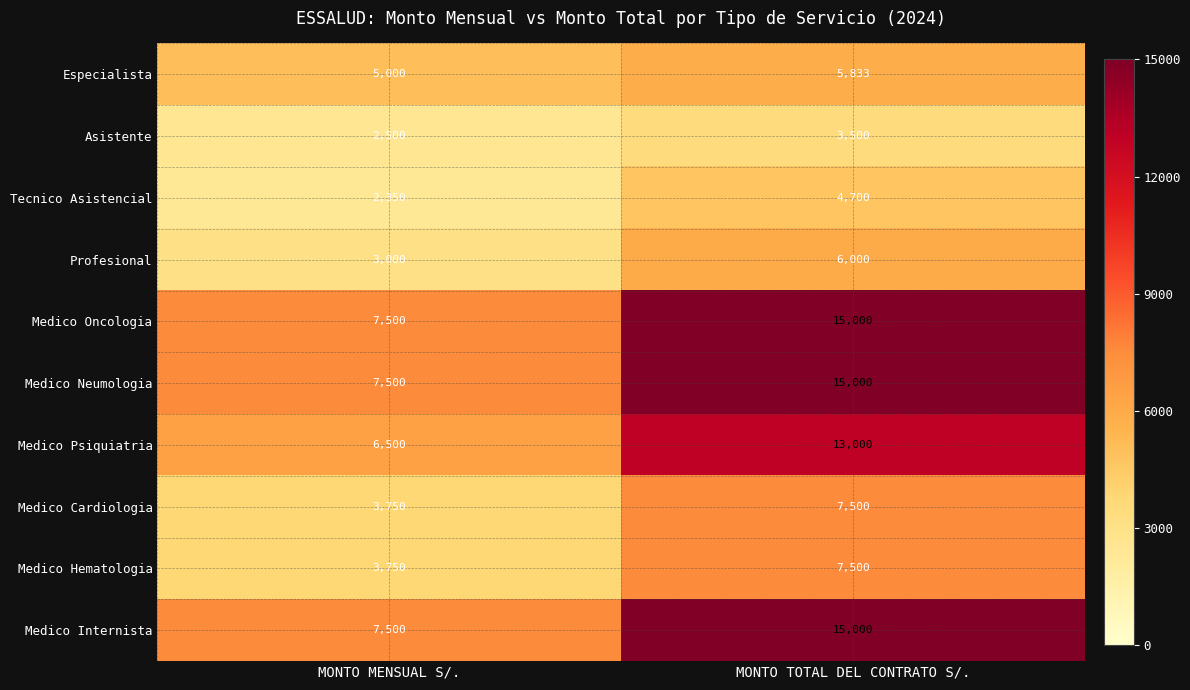

What is the sum of all Tecnico Asistencial values?

7050